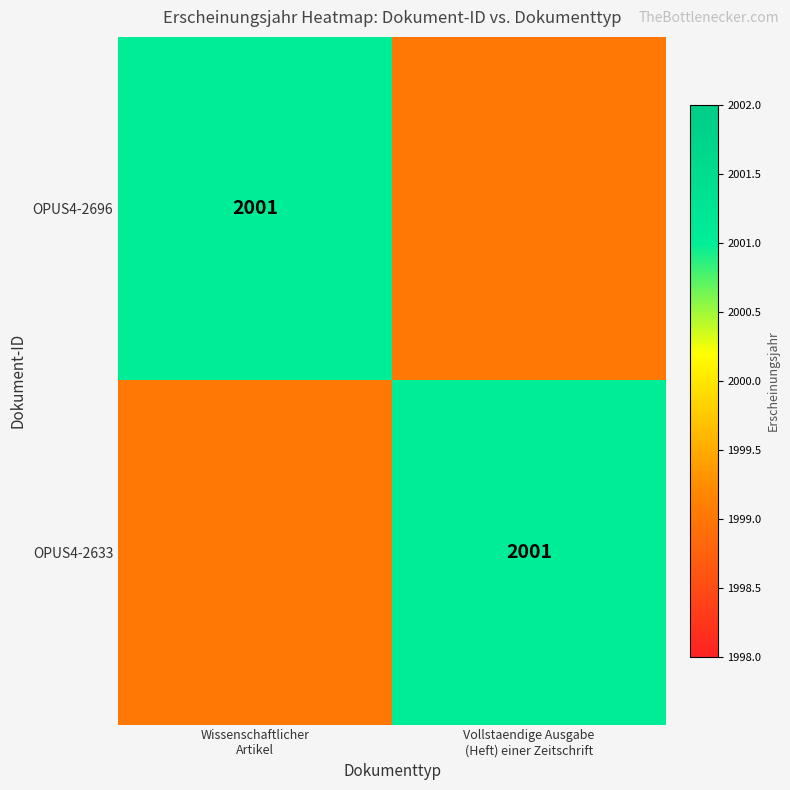

Between Wissenschaftlicher Artikel and Vollstaendige Ausgabe (Heft) einer Zeitschrift, which series saw the biggest shift?

OPUS4-2696